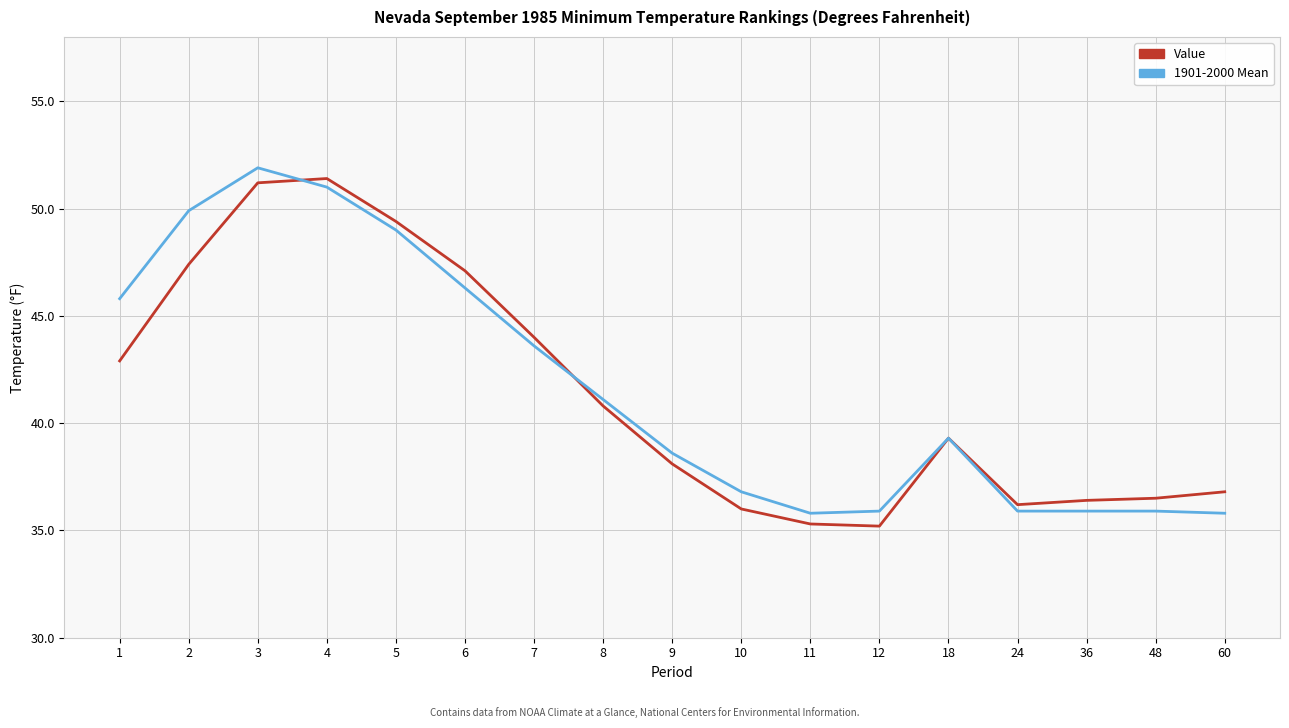

At which category does 1901-2000 Mean reach its first local peak?

3